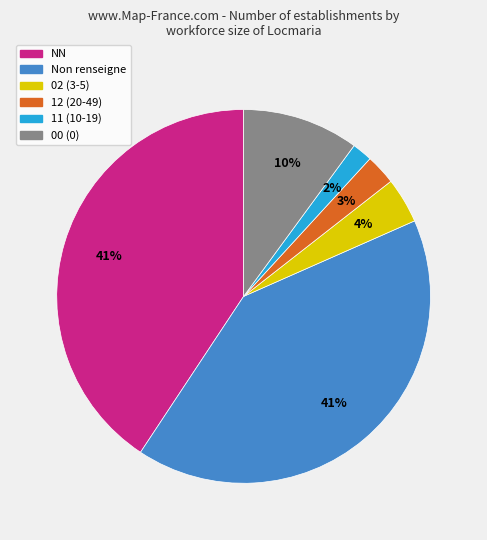

To the nearest percent, what is the difference between the largest and smallest slice percentages?

39%